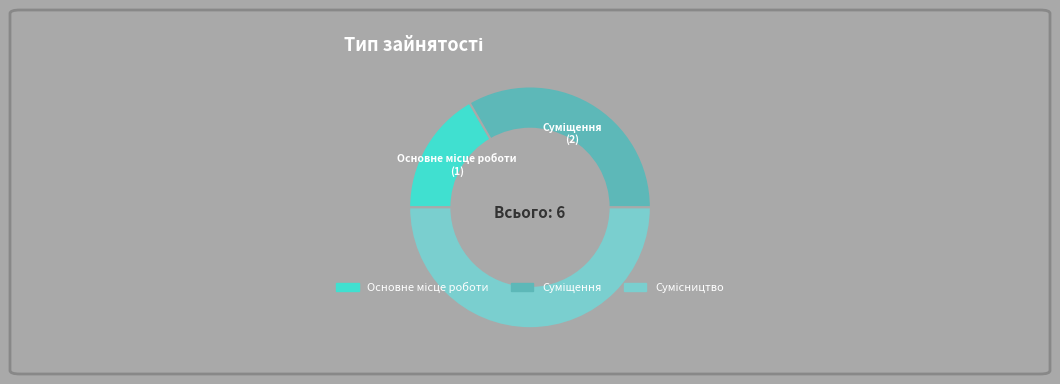

Which slice is the largest?

Сумісництво